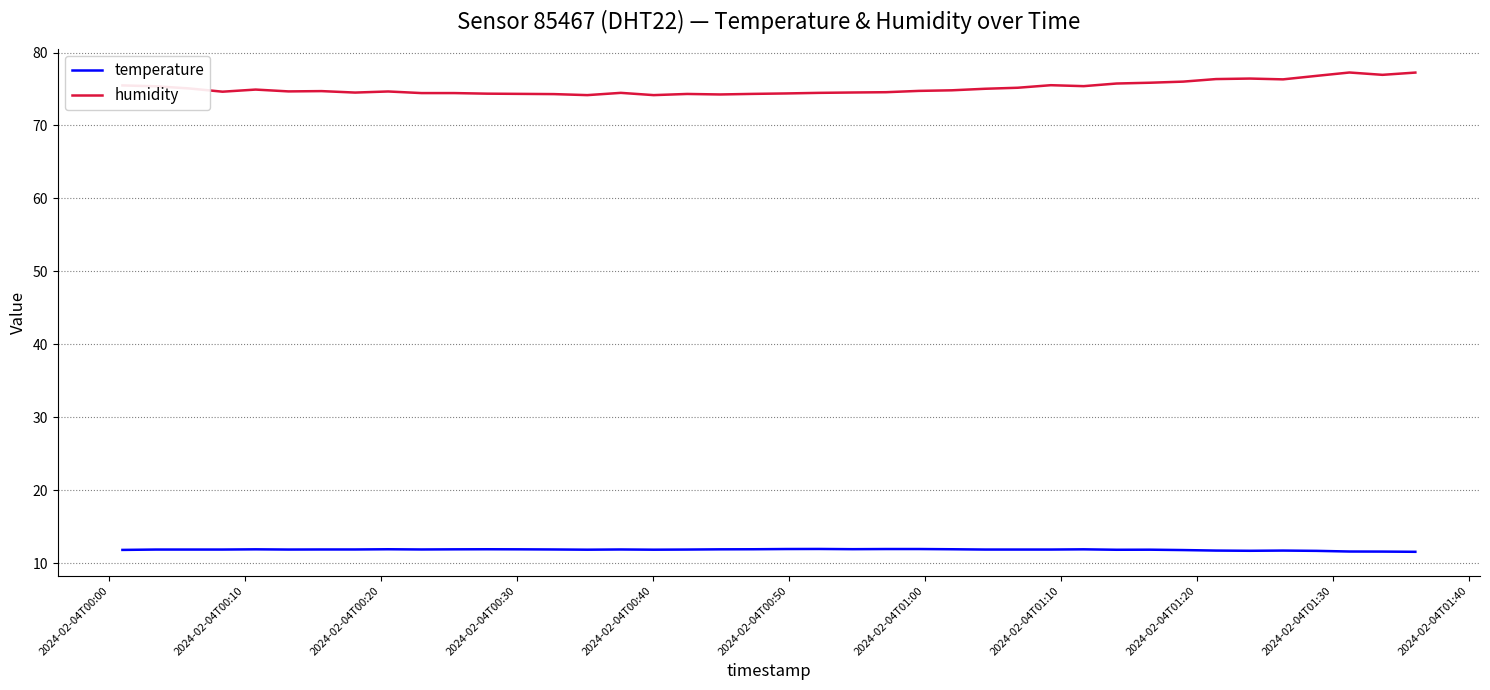

True or false: temperature and humidity intersect in this chart.

False